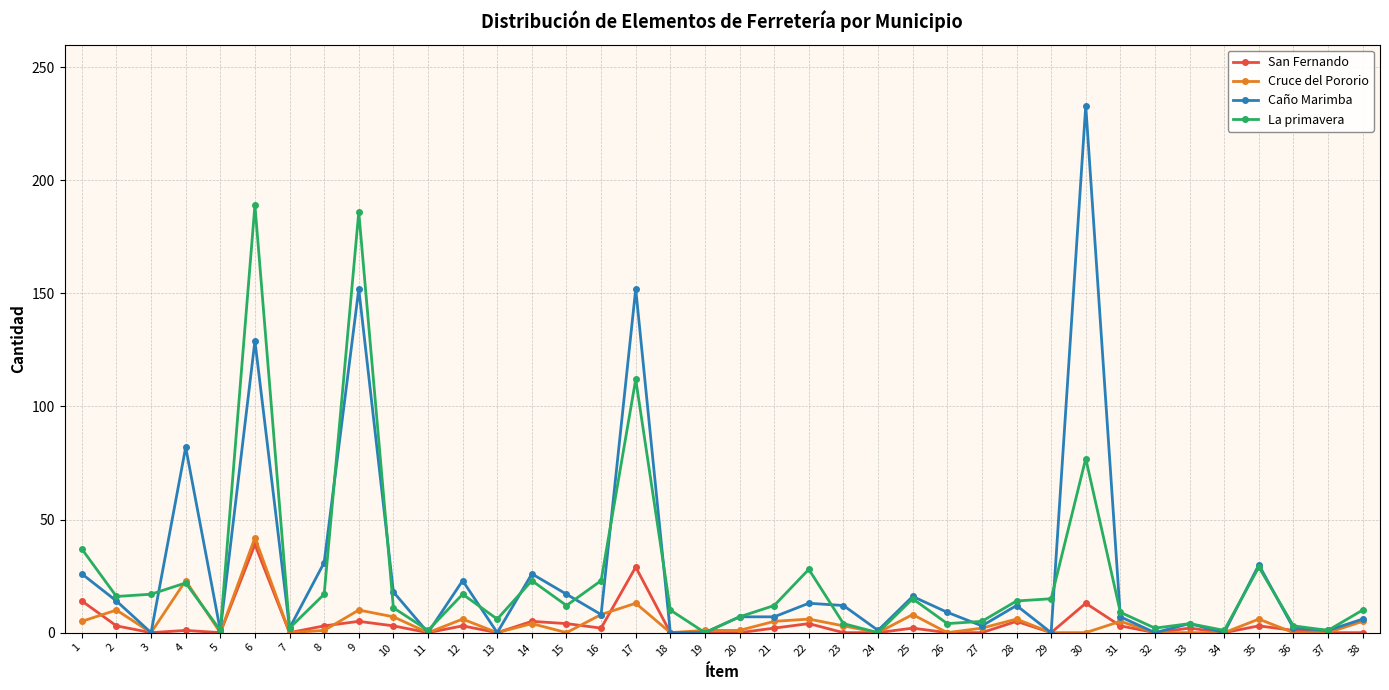

At which category does Cruce del Pororio reach its first local valley?

3